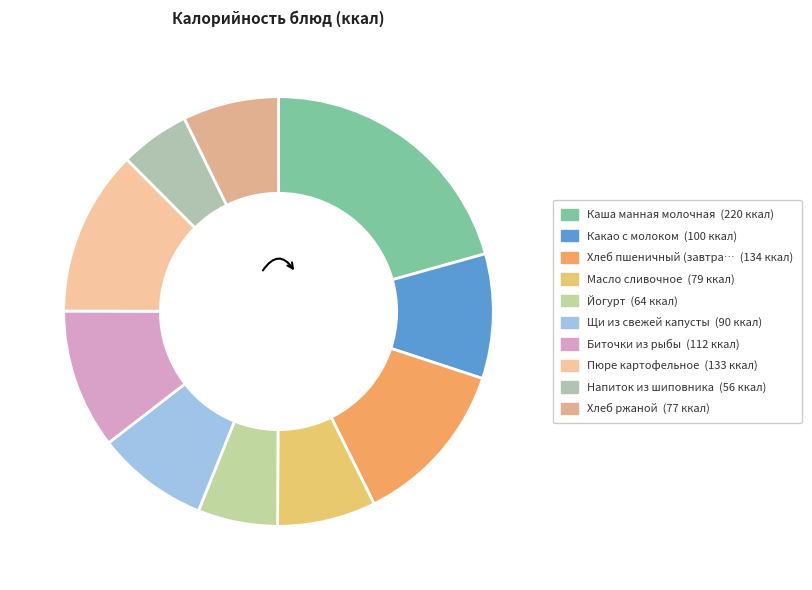

How many segments does this pie chart have?

10